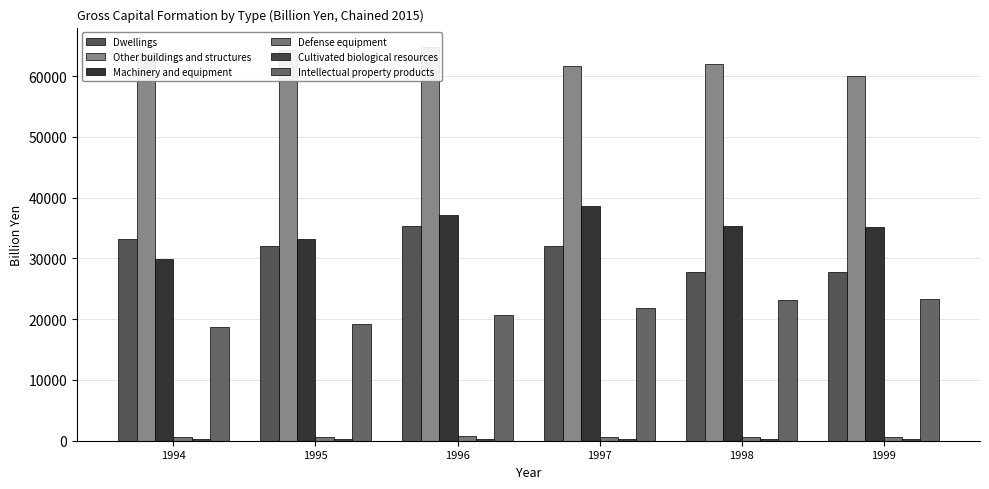

What is the value of the Cultivated biological resources bar at the 5th from the left?

291.9